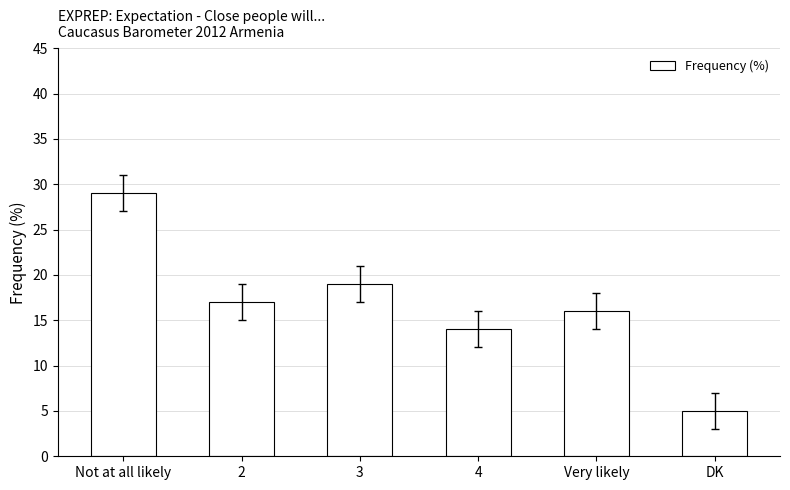

What is the difference between the values at 3 and DK?

14